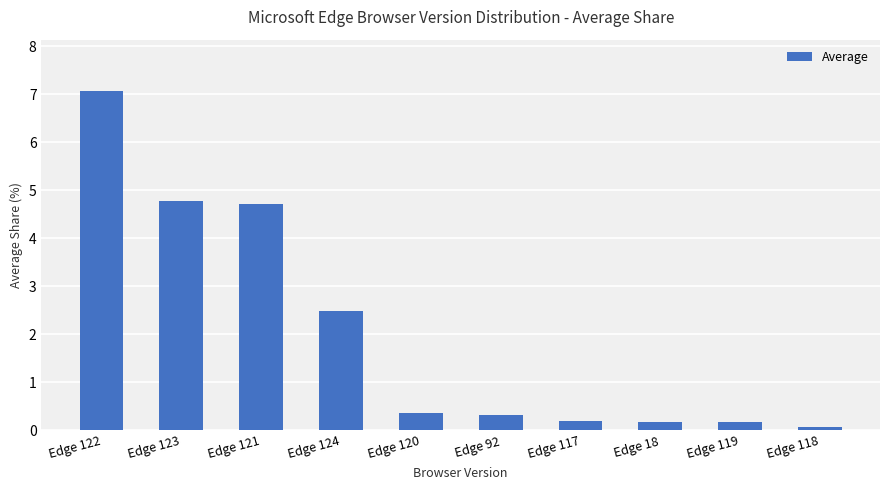

What is the difference between the maximum and minimum values?

7.0